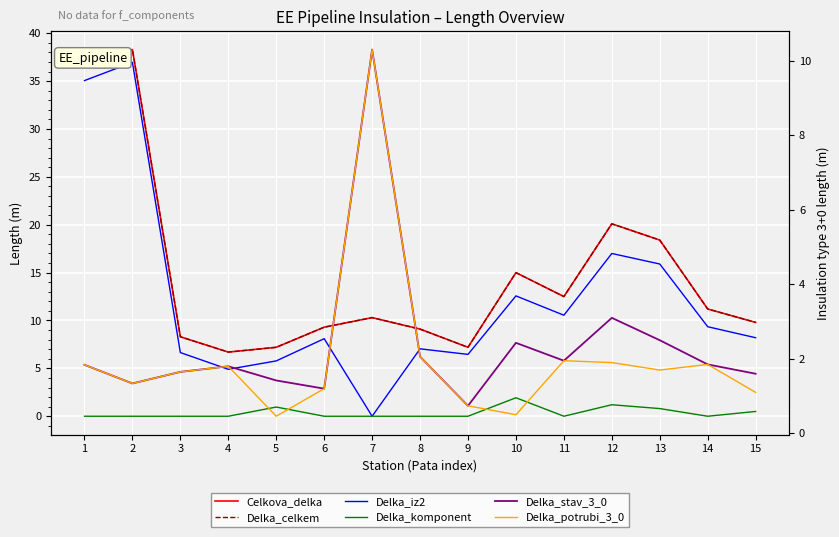

True or false: Celkova_delka and Delka_stav_3_0 intersect in this chart.

False